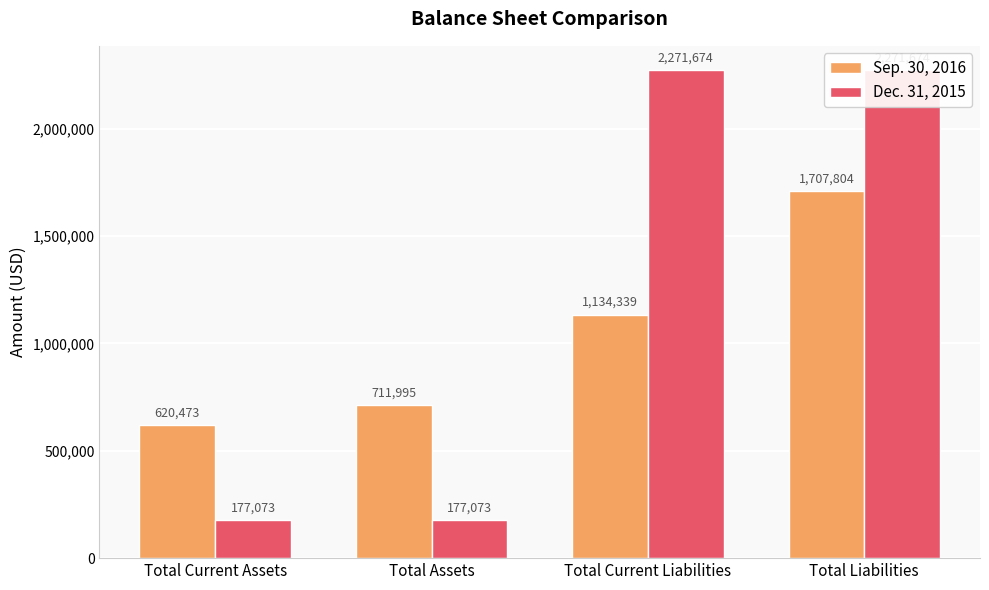

How many groups of bars are there?

4